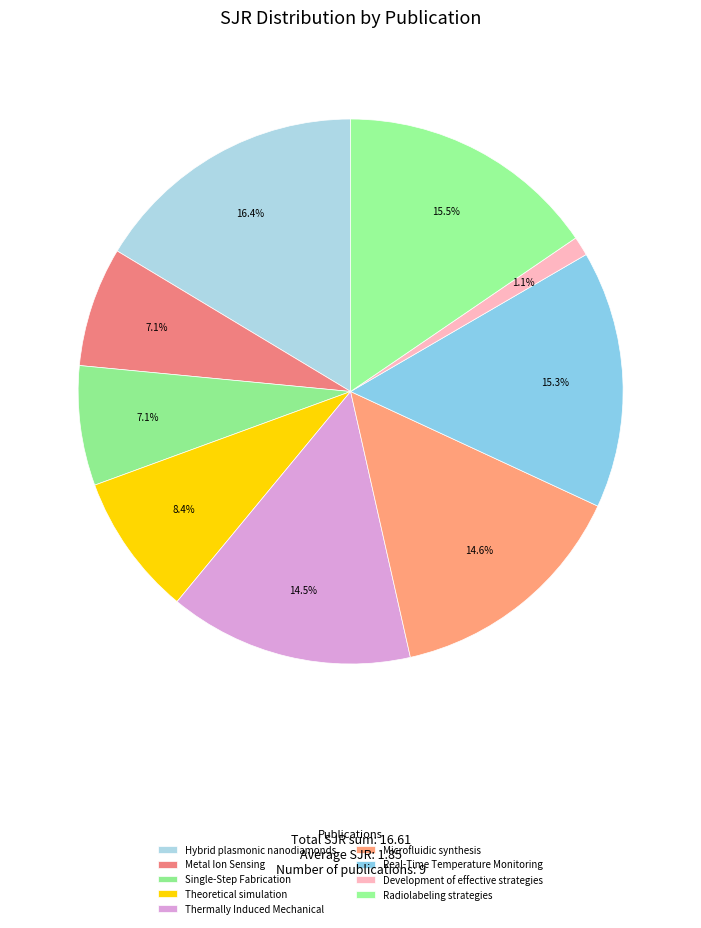

To the nearest percent, what percentage of the pie is Radiolabeling strategies?

15%